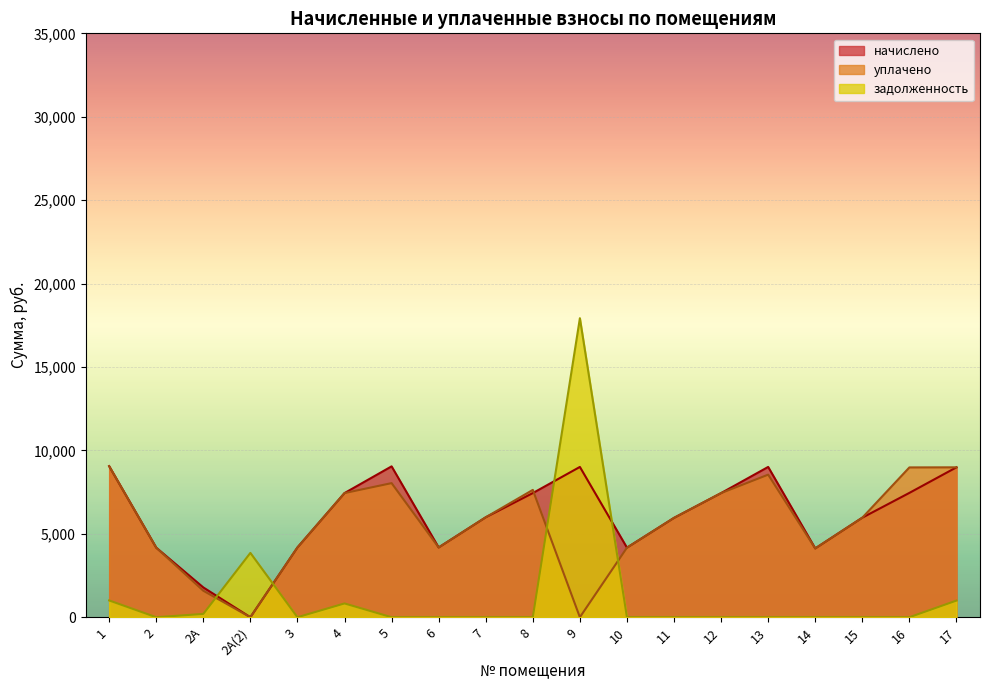

Is the value of начислено at 5 greater than the value of задолженность at 2?

Yes